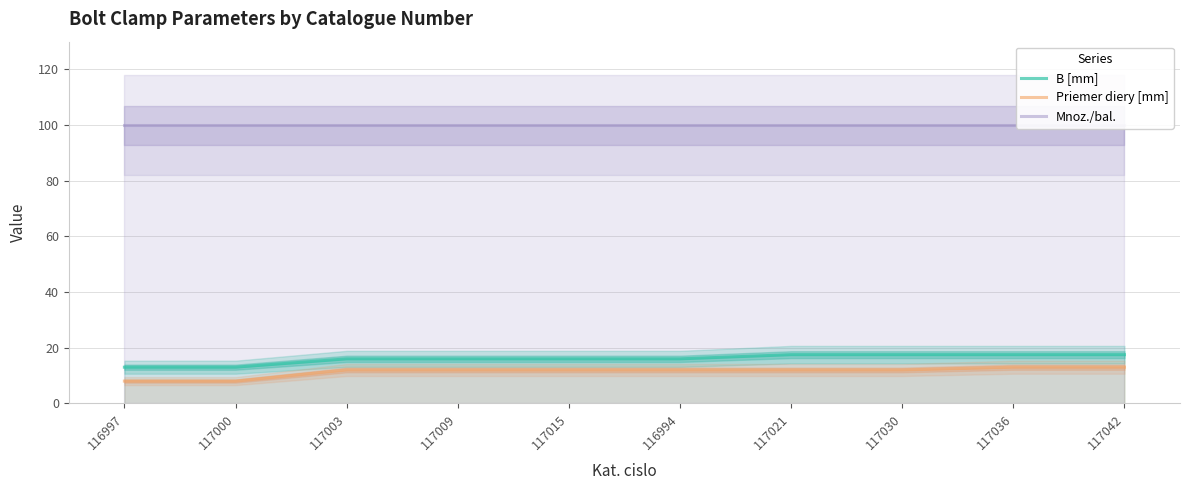

At 117036, list the series in order from largest to smallest.

Mnoz./bal., B [mm], Priemer diery [mm]